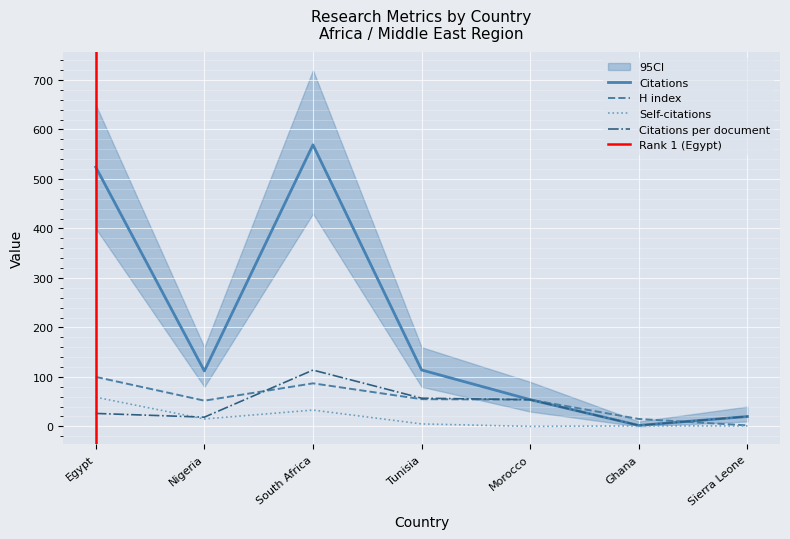

Rank the series at Ghana from highest to lowest value.

H index, Citations, Citations per document, Self-citations